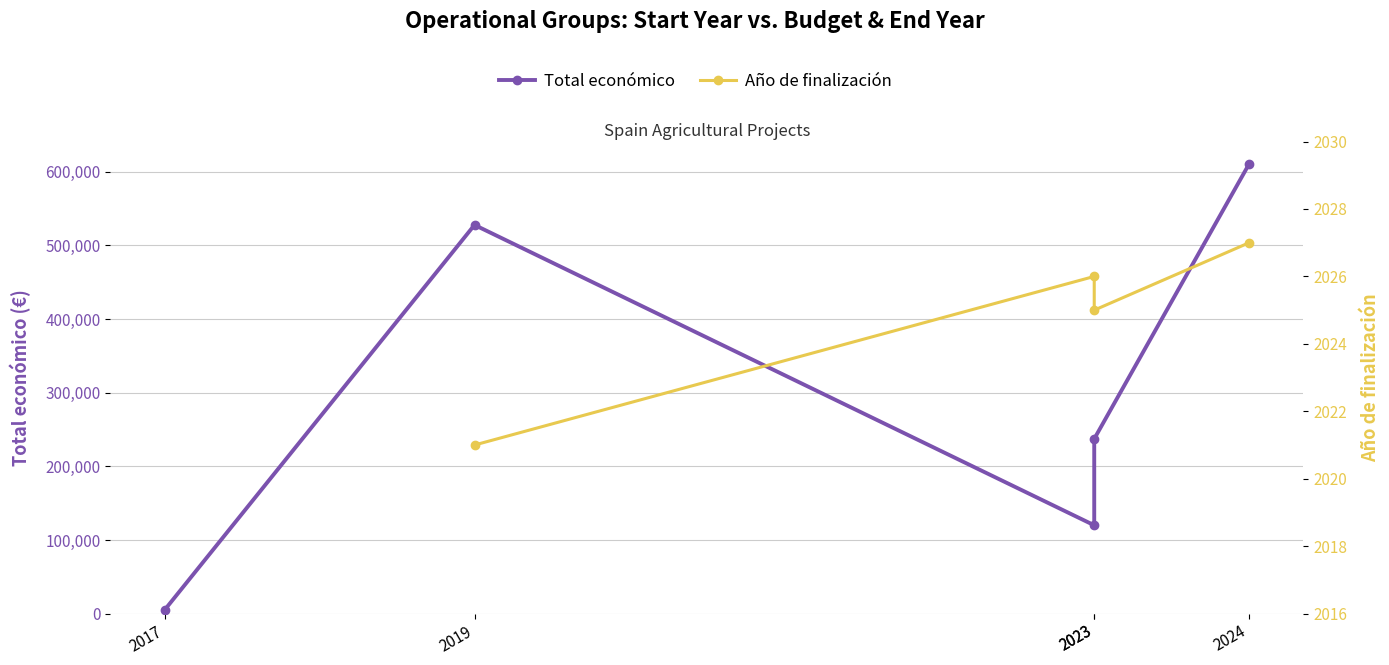

True or false: Año de finalización and Total económico intersect in this chart.

False